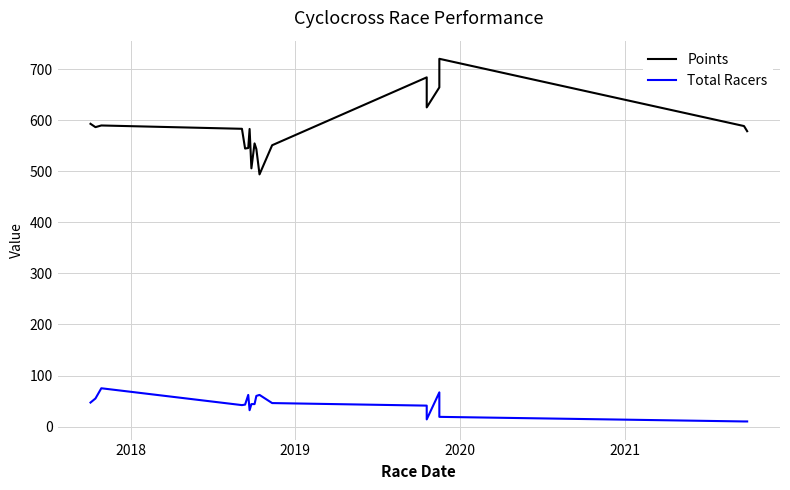

How many series are shown in this chart?

2